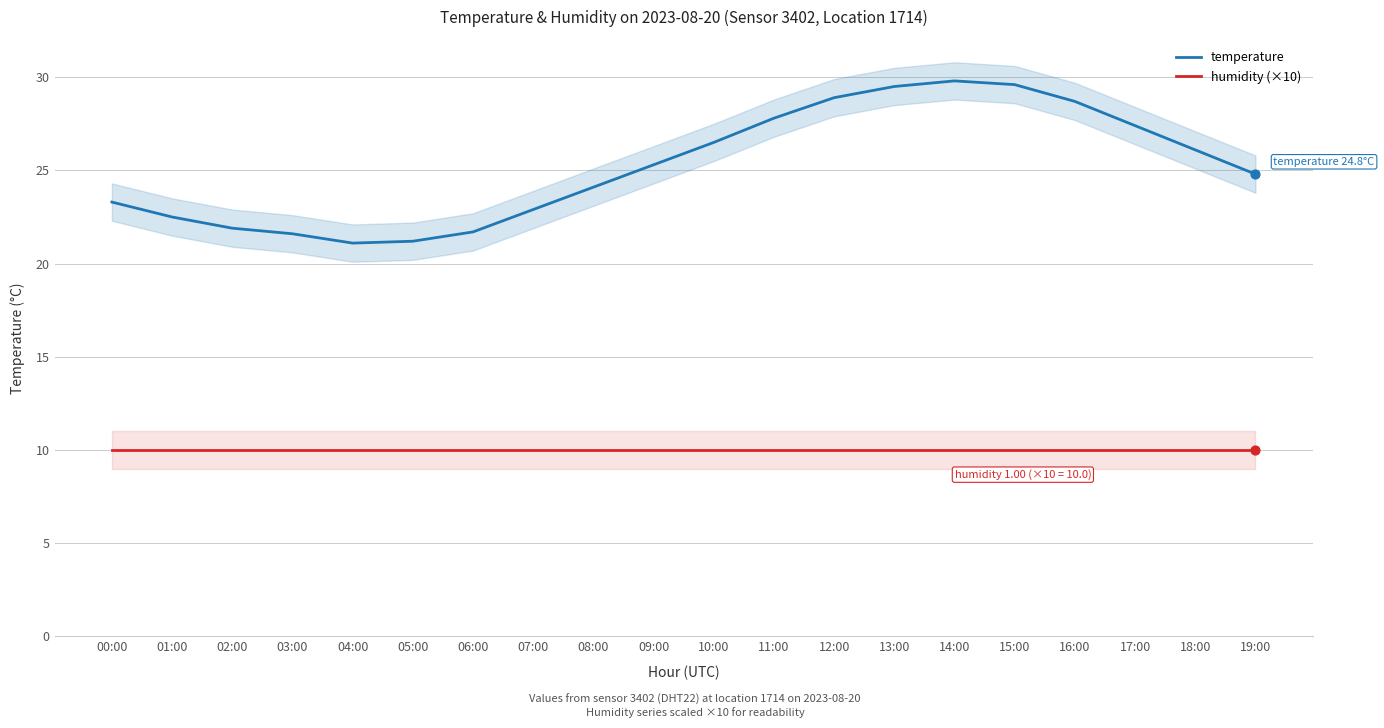

Which series has the largest total across all categories?

temperature